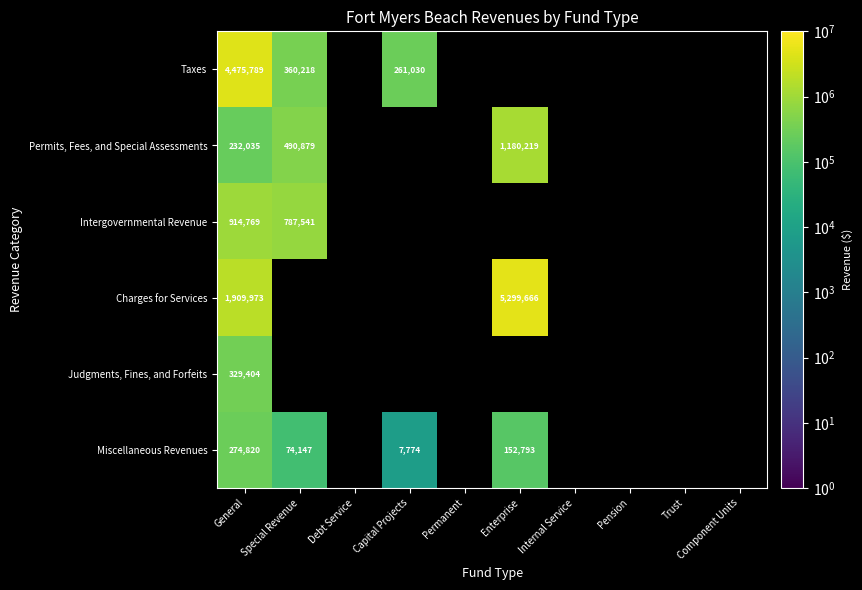

At how many categories does at least one series exceed 4535371?

1